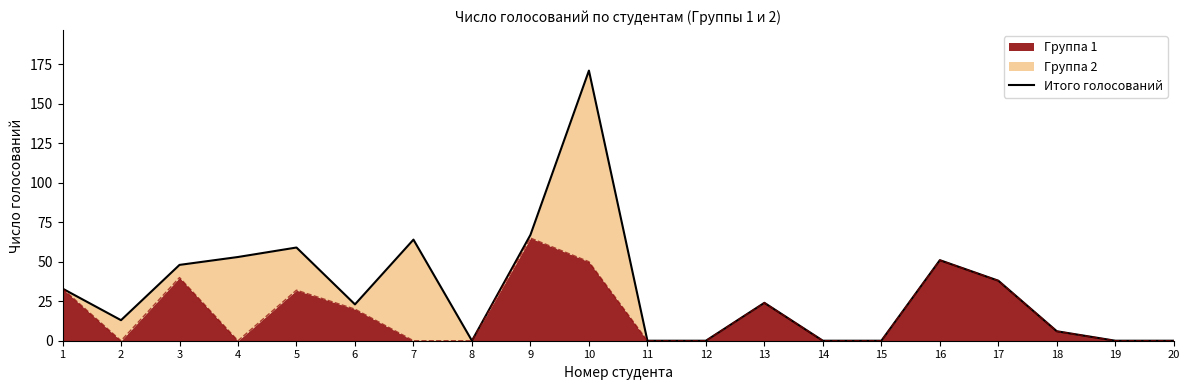

What is the change in value from 2 to 17?

+25